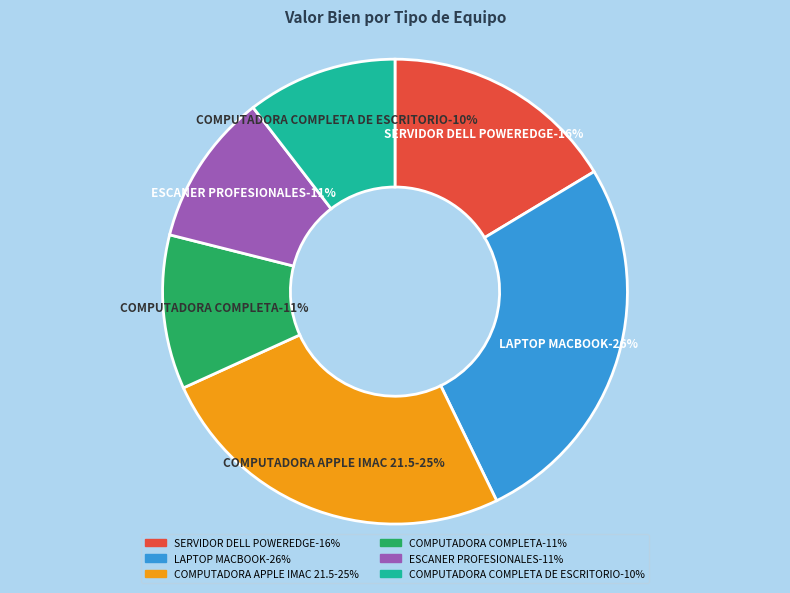

What is the change in value from COMPUTADORA COMPLETA to COMPUTADORA COMPLETA DE ESCRITORIO?

-1209.5